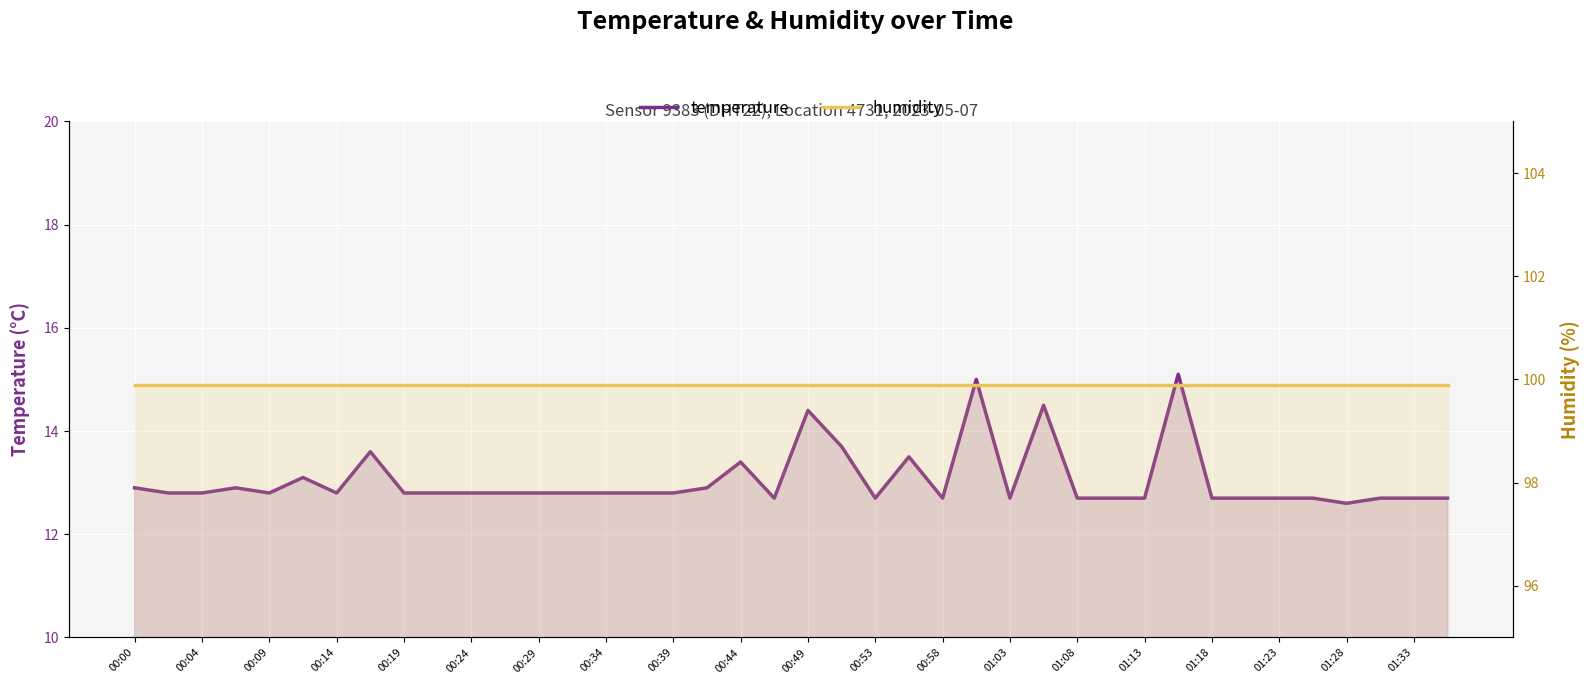

True or false: temperature and humidity intersect in this chart.

False